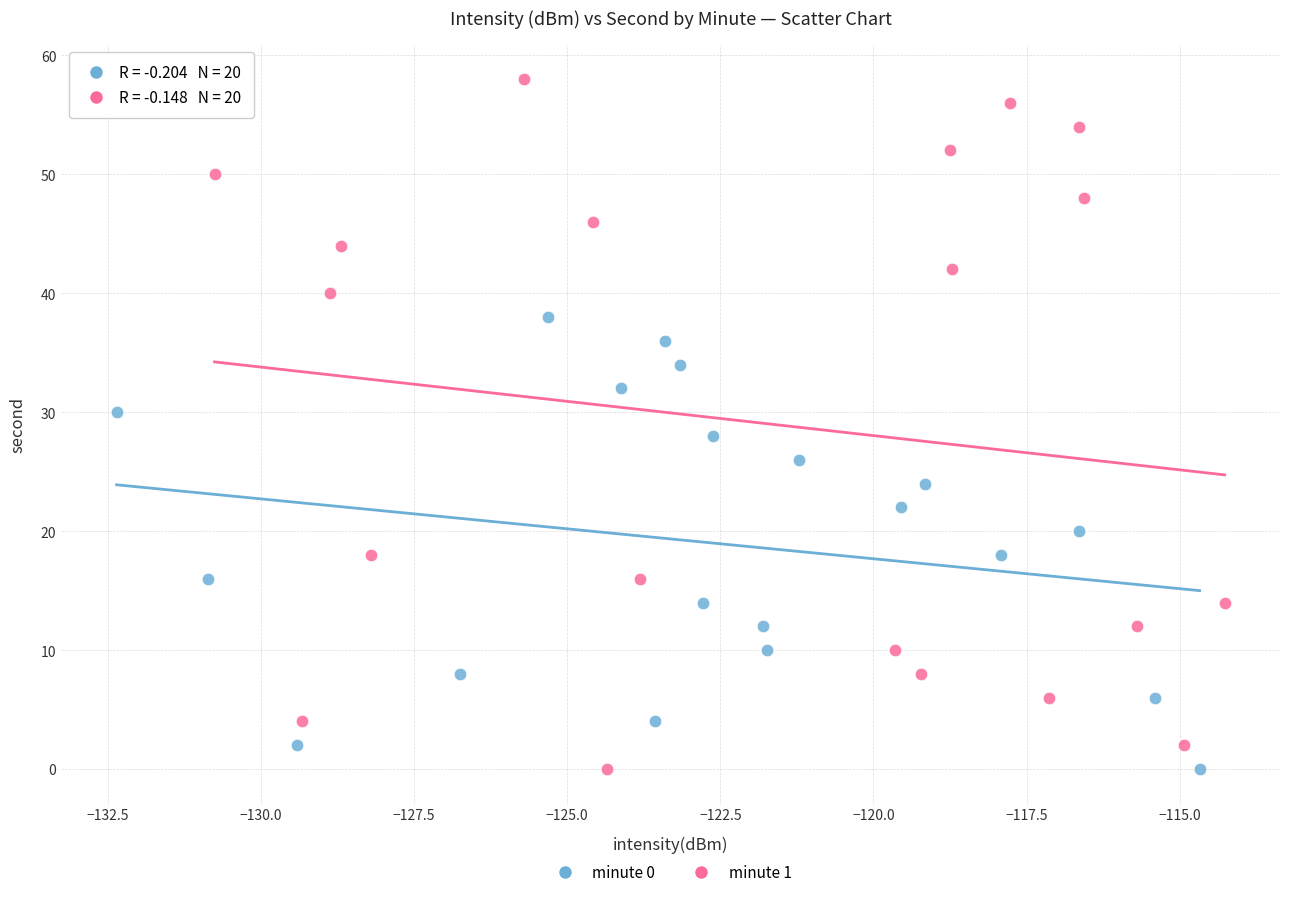

Which series has the widest spread of Y values?

minute 1